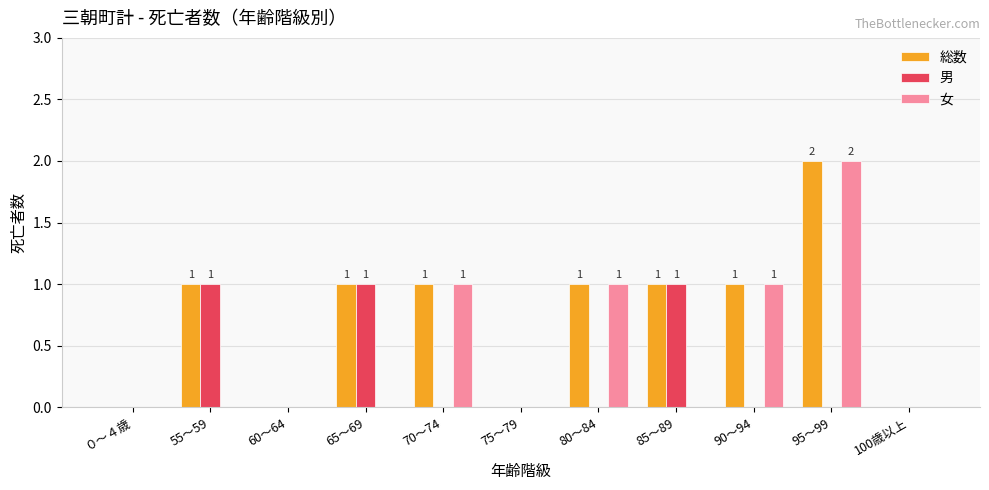

What is the highest value of the 総数 series?

2